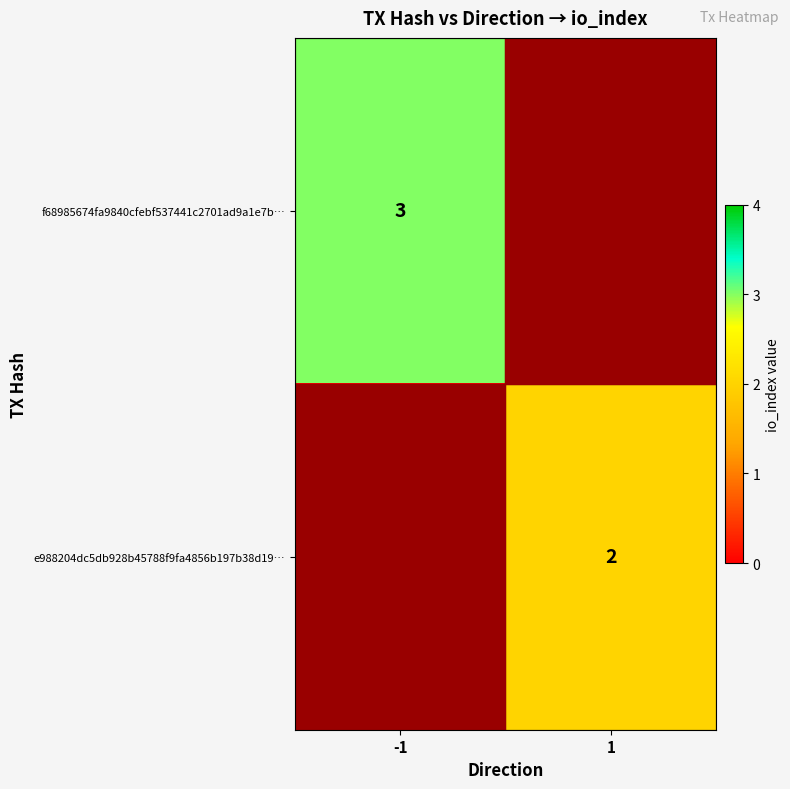

The value of e988204dc5db928b45788f9fa4856b197b38d19… at 1 is 2. True or false?

True